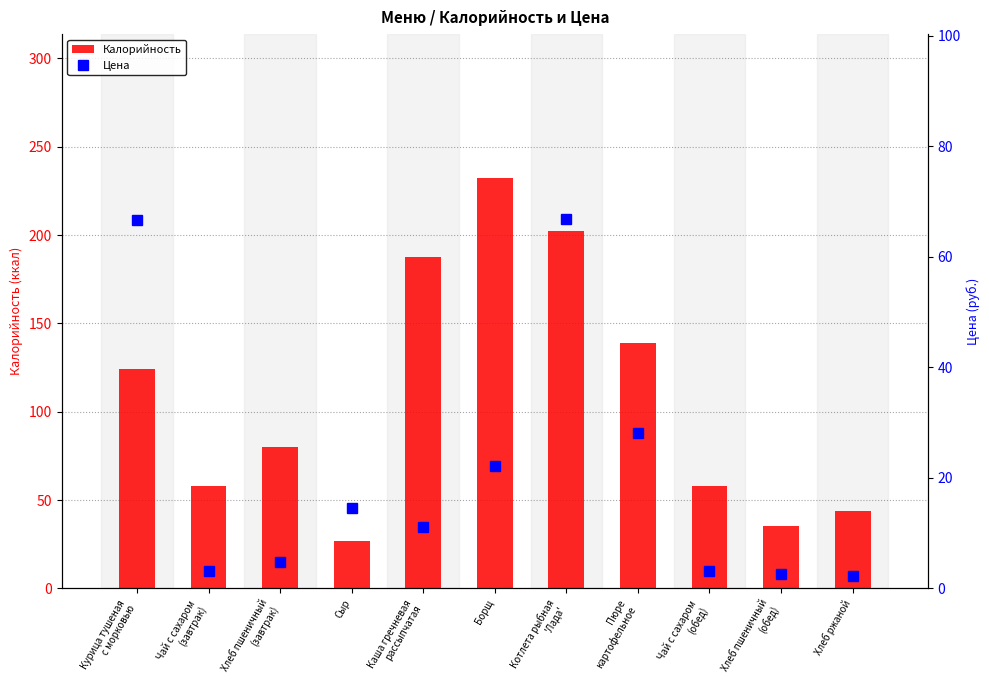

What value does the Цена series have at Хлеб пшеничный
(обед)?

2.6